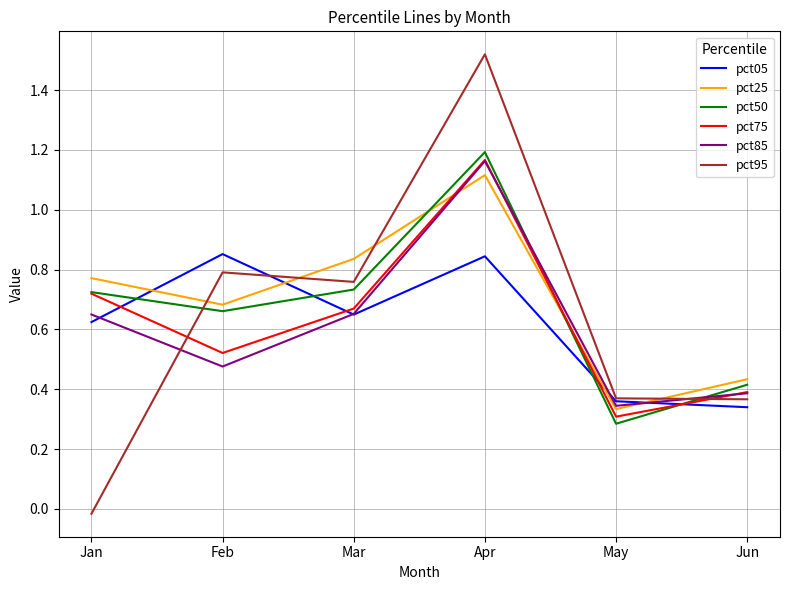

The pct95 series shows 0.4 at May. True or false?

True